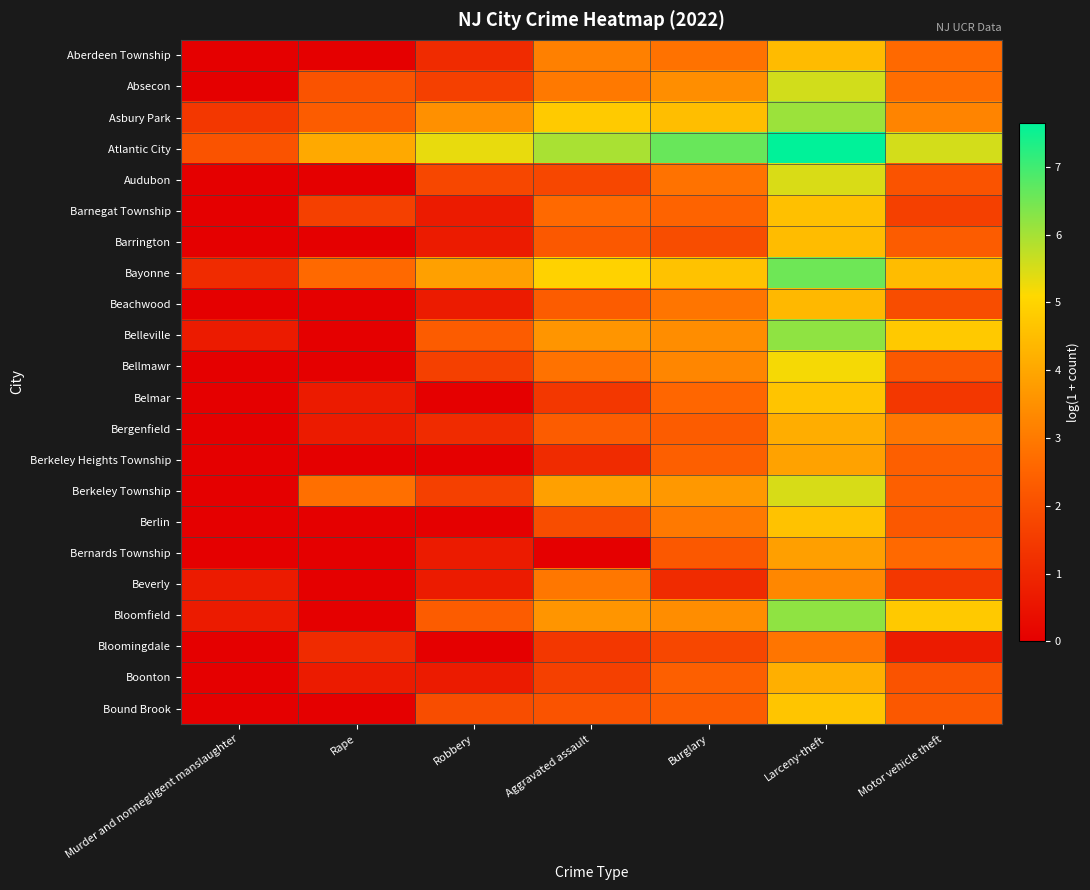

Reading left to right, transcribe all the data shown in this chart.

Aberdeen Township: Murder and nonnegligent manslaughter=0.0	Rape=0.0	Robbery=1.1	Aggravated assault=3.1	Burglary=2.8	Larceny-theft=4.4	Motor vehicle theft=2.6
Absecon: Murder and nonnegligent manslaughter=0.0	Rape=2.1	Robbery=1.6	Aggravated assault=3.0	Burglary=3.5	Larceny-theft=5.6	Motor vehicle theft=2.7
Asbury Park: Murder and nonnegligent manslaughter=1.4	Rape=2.3	Robbery=3.5	Aggravated assault=4.8	Burglary=4.5	Larceny-theft=6.1	Motor vehicle theft=3.2
Atlantic City: Murder and nonnegligent manslaughter=2.1	Rape=4.0	Robbery=5.3	Aggravated assault=6.0	Burglary=6.6	Larceny-theft=7.7	Motor vehicle theft=5.5
Audubon: Murder and nonnegligent manslaughter=0.0	Rape=0.0	Robbery=1.8	Aggravated assault=1.8	Burglary=2.8	Larceny-theft=5.5	Motor vehicle theft=2.1
Barnegat Township: Murder and nonnegligent manslaughter=0.0	Rape=1.6	Robbery=0.7	Aggravated assault=2.6	Burglary=2.5	Larceny-theft=4.5	Motor vehicle theft=1.6
Barrington: Murder and nonnegligent manslaughter=0.0	Rape=0.0	Robbery=0.7	Aggravated assault=2.2	Burglary=1.9	Larceny-theft=4.5	Motor vehicle theft=2.3
Bayonne: Murder and nonnegligent manslaughter=1.1	Rape=2.6	Robbery=3.9	Aggravated assault=4.9	Burglary=4.6	Larceny-theft=6.5	Motor vehicle theft=4.5
Beachwood: Murder and nonnegligent manslaughter=0.0	Rape=0.0	Robbery=0.7	Aggravated assault=2.3	Burglary=2.9	Larceny-theft=4.4	Motor vehicle theft=1.9
Belleville: Murder and nonnegligent manslaughter=0.7	Rape=0.0	Robbery=2.3	Aggravated assault=3.6	Burglary=3.4	Larceny-theft=6.2	Motor vehicle theft=4.8
Bellmawr: Murder and nonnegligent manslaughter=0.0	Rape=0.0	Robbery=1.6	Aggravated assault=2.8	Burglary=3.3	Larceny-theft=5.2	Motor vehicle theft=2.2
Belmar: Murder and nonnegligent manslaughter=0.0	Rape=0.7	Robbery=0.0	Aggravated assault=1.4	Burglary=2.6	Larceny-theft=4.6	Motor vehicle theft=1.4
Bergenfield: Murder and nonnegligent manslaughter=0.0	Rape=0.7	Robbery=1.1	Aggravated assault=2.3	Burglary=2.3	Larceny-theft=4.1	Motor vehicle theft=2.9
Berkeley Heights Township: Murder and nonnegligent manslaughter=0.0	Rape=0.0	Robbery=0.0	Aggravated assault=1.1	Burglary=2.4	Larceny-theft=3.9	Motor vehicle theft=2.4
Berkeley Township: Murder and nonnegligent manslaughter=0.0	Rape=2.8	Robbery=1.6	Aggravated assault=3.9	Burglary=3.7	Larceny-theft=5.5	Motor vehicle theft=2.4
Berlin: Murder and nonnegligent manslaughter=0.0	Rape=0.0	Robbery=0.0	Aggravated assault=1.9	Burglary=3.0	Larceny-theft=4.6	Motor vehicle theft=2.2
Bernards Township: Murder and nonnegligent manslaughter=0.0	Rape=0.0	Robbery=0.7	Aggravated assault=0.0	Burglary=2.2	Larceny-theft=3.8	Motor vehicle theft=2.6
Beverly: Murder and nonnegligent manslaughter=0.7	Rape=0.0	Robbery=0.7	Aggravated assault=2.9	Burglary=1.1	Larceny-theft=3.3	Motor vehicle theft=1.4
Bloomfield: Murder and nonnegligent manslaughter=0.7	Rape=0.0	Robbery=2.3	Aggravated assault=3.6	Burglary=3.4	Larceny-theft=6.2	Motor vehicle theft=4.8
Bloomingdale: Murder and nonnegligent manslaughter=0.0	Rape=1.1	Robbery=0.0	Aggravated assault=1.4	Burglary=1.8	Larceny-theft=2.9	Motor vehicle theft=0.7
Boonton: Murder and nonnegligent manslaughter=0.0	Rape=0.7	Robbery=0.7	Aggravated assault=1.6	Burglary=2.4	Larceny-theft=4.2	Motor vehicle theft=2.1
Bound Brook: Murder and nonnegligent manslaughter=0.0	Rape=0.0	Robbery=1.9	Aggravated assault=2.1	Burglary=2.3	Larceny-theft=4.7	Motor vehicle theft=2.2